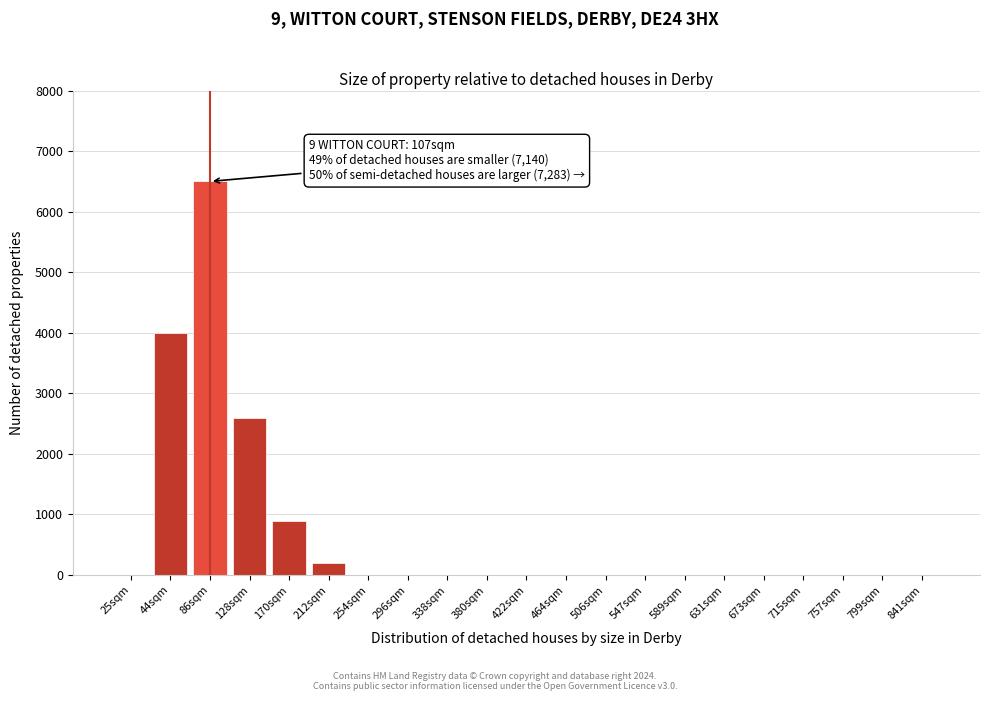

Reading left to right, extract all data points from this chart.

25sqm=0	44sqm=4000	86sqm=6500	128sqm=2600	170sqm=900	212sqm=200	254sqm=0	296sqm=0	338sqm=0	380sqm=0	422sqm=0	464sqm=0	506sqm=0	547sqm=0	589sqm=0	631sqm=0	673sqm=0	715sqm=0	757sqm=0	799sqm=0	841sqm=0